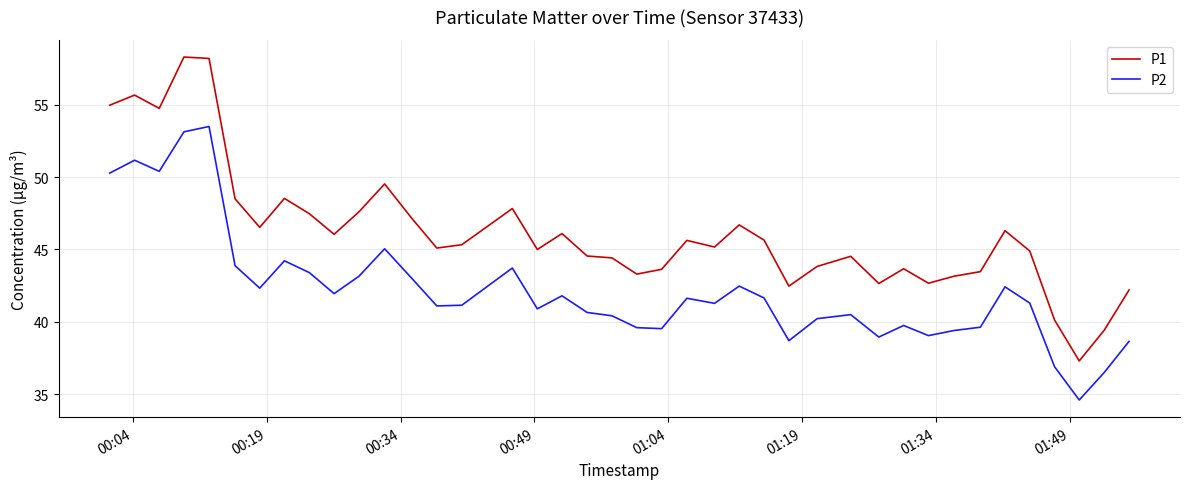

Which series has the largest total across all categories?

P1